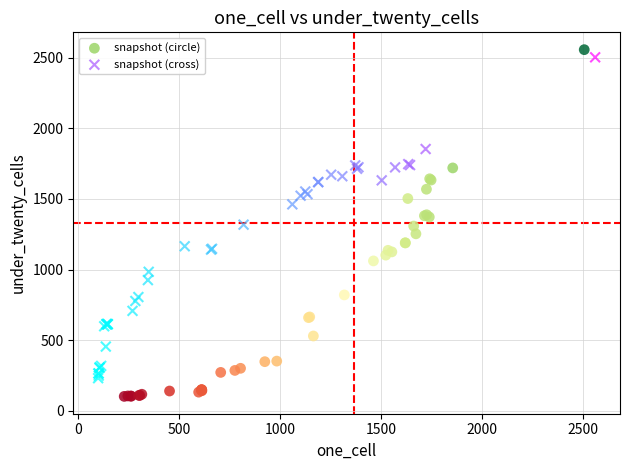

Which series contains the lowest Y value?

snapshot (circle)